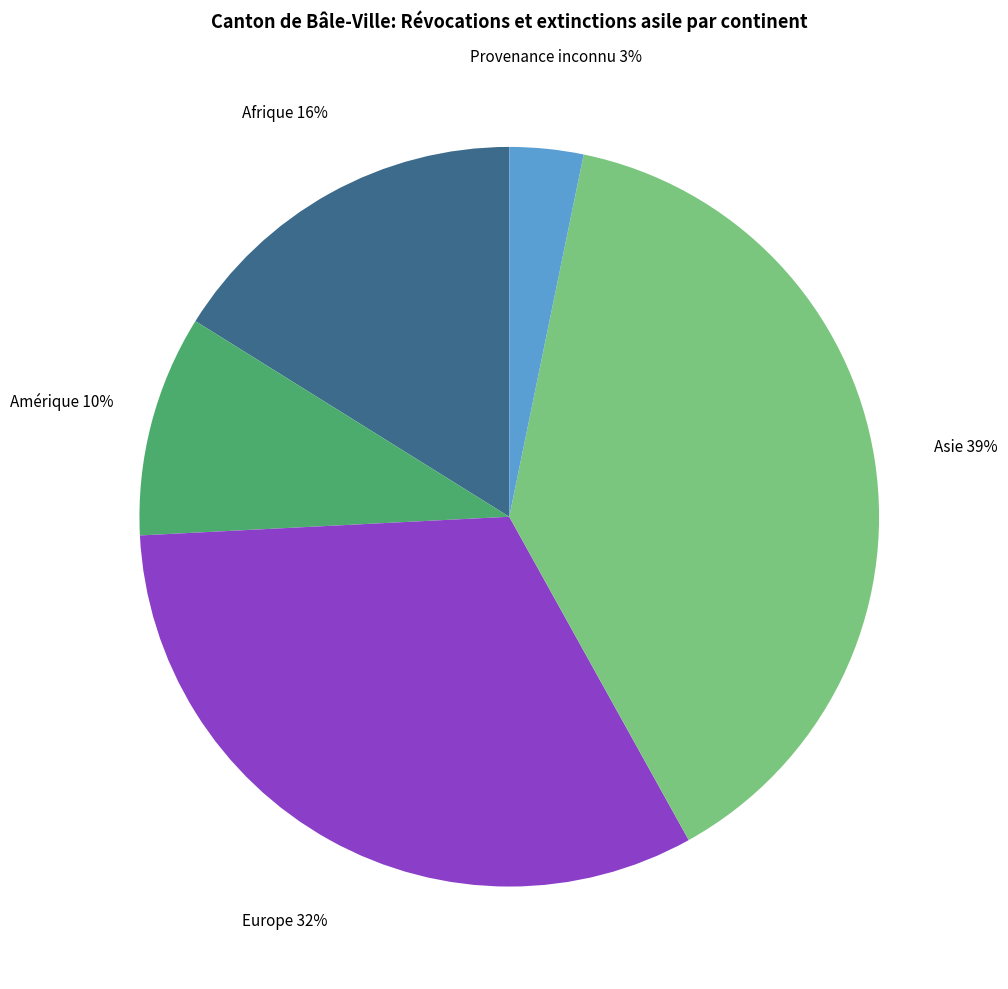

Does any single category account for the majority?

No